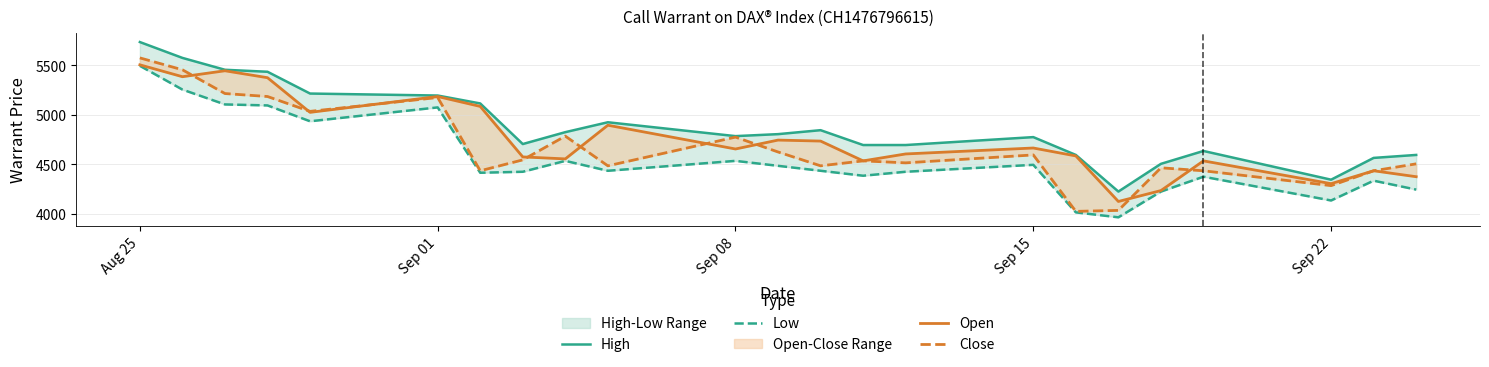

Which series has the largest total across all categories?

High